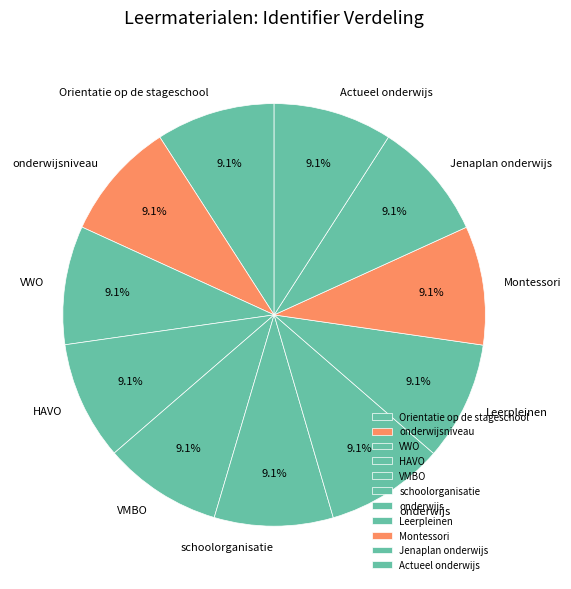

Combined, what portion of the pie is schoolorganisatie and HAVO?

18.2%